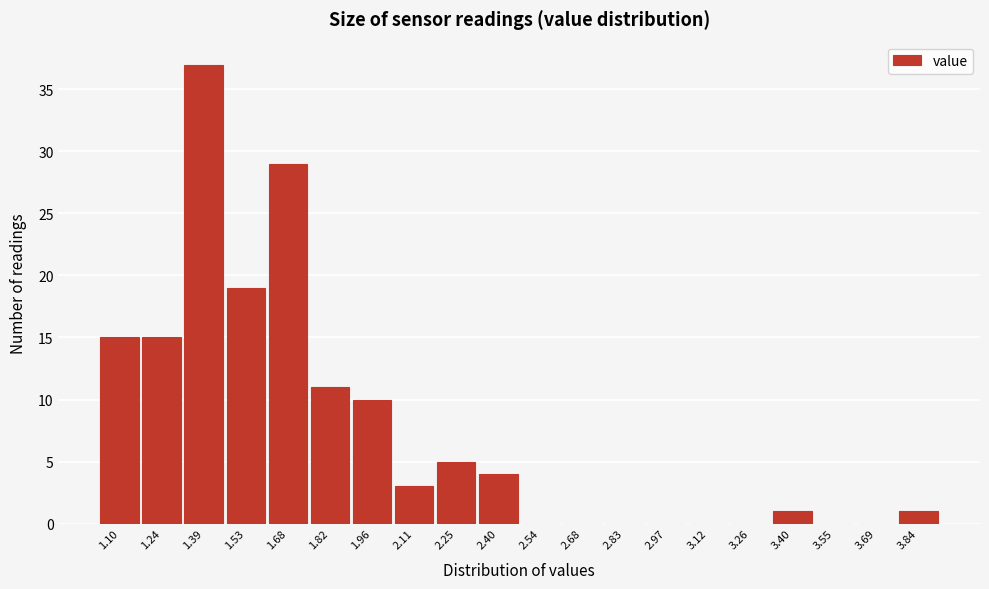

Reading left to right, what are all the values shown in this chart?

1.10=15	1.24=15	1.39=37	1.53=19	1.68=29	1.82=11	1.96=10	2.11=3	2.25=5	2.40=4	2.54=0	2.68=0	2.83=0	2.97=0	3.12=0	3.26=0	3.40=1	3.55=0	3.69=0	3.84=1